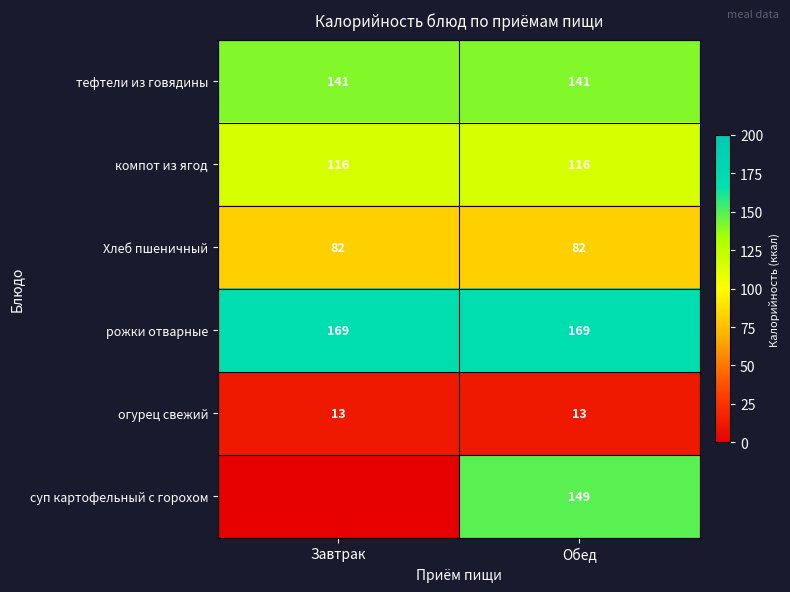

What is the spread (max minus min) of values at Обед?

156